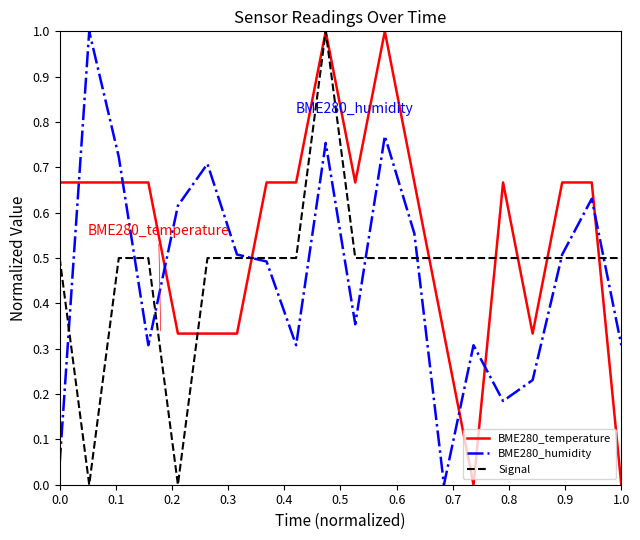

What is the highest value of the BME280_humidity series?

1.0